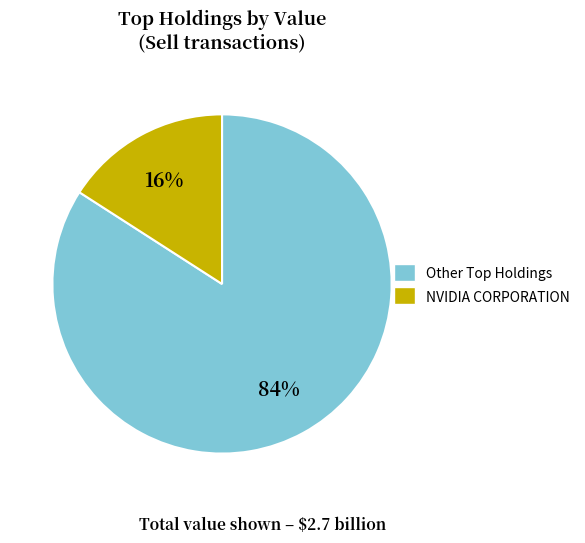

To the nearest percent, what is the average slice percentage?

50%